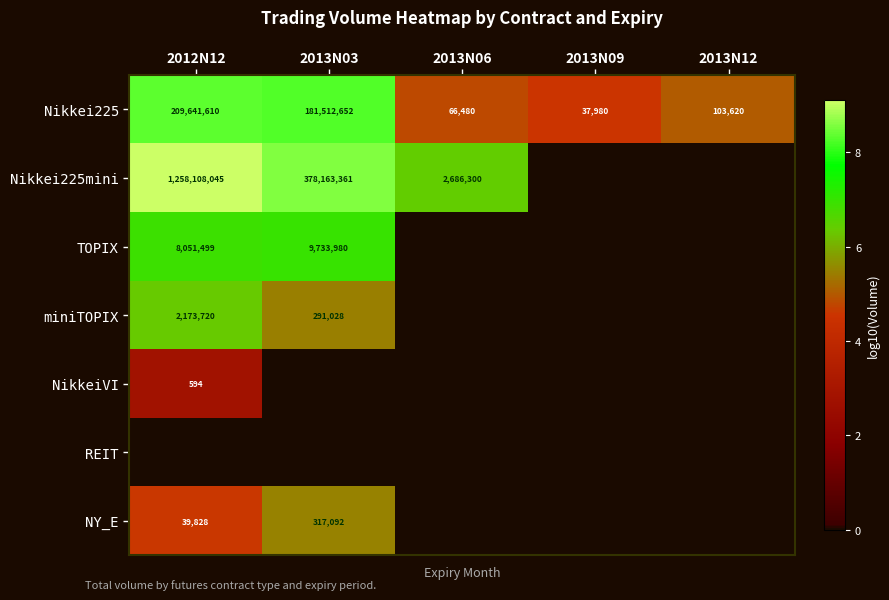

The miniTOPIX series shows 426048 at 2013N03. True or false?

False